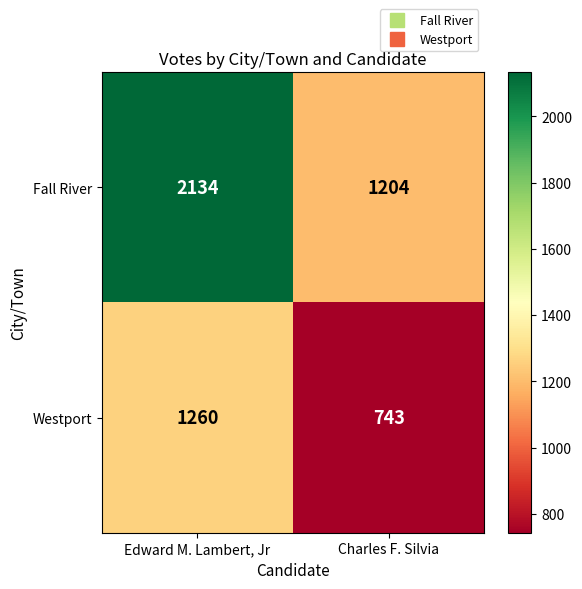

What is the sum of all Westport values?

2003